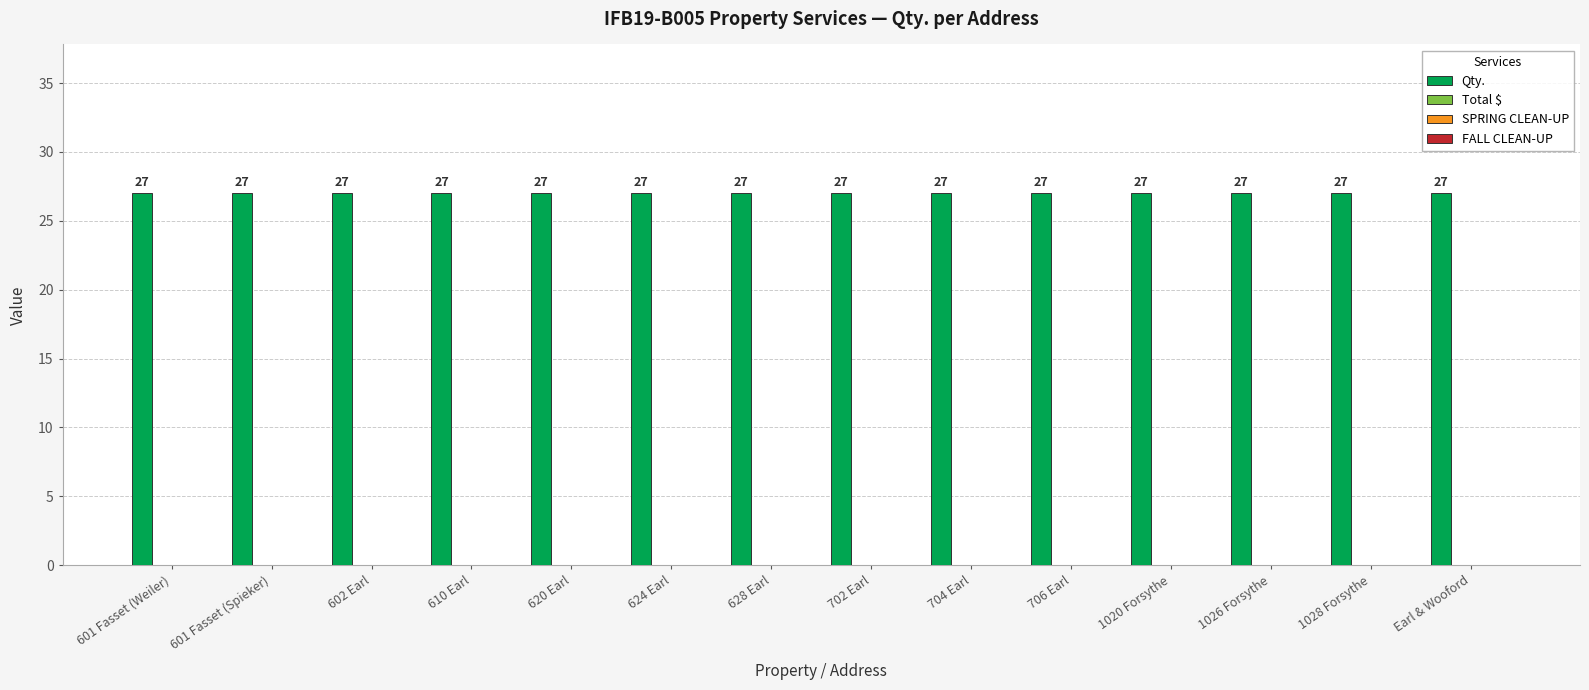

Which category has the highest value in the Total $ series?

601 Fasset (Weiler)